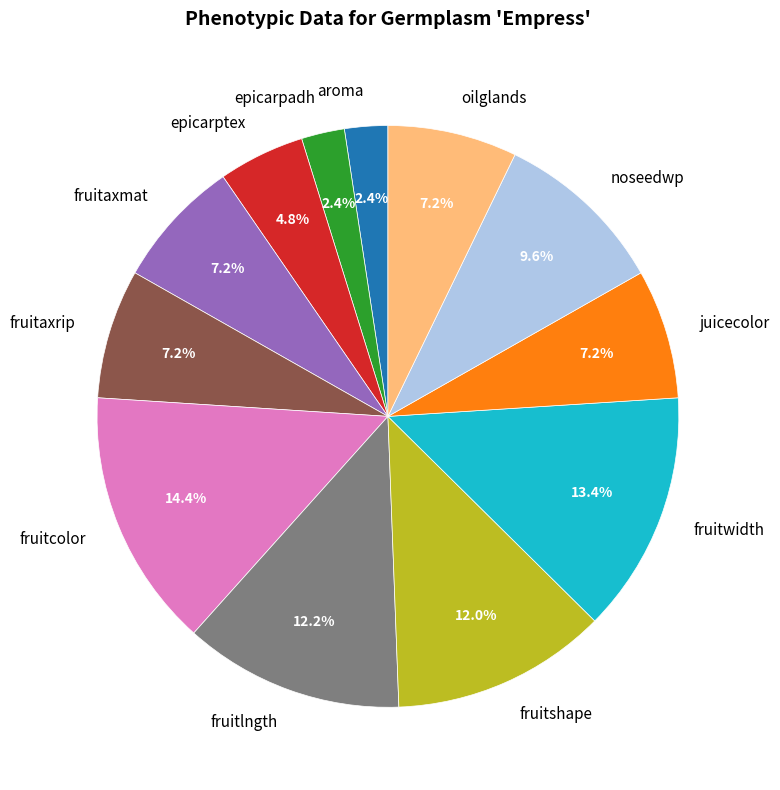

What is the total percentage of fruitcolor and fruitwidth?

27.8%